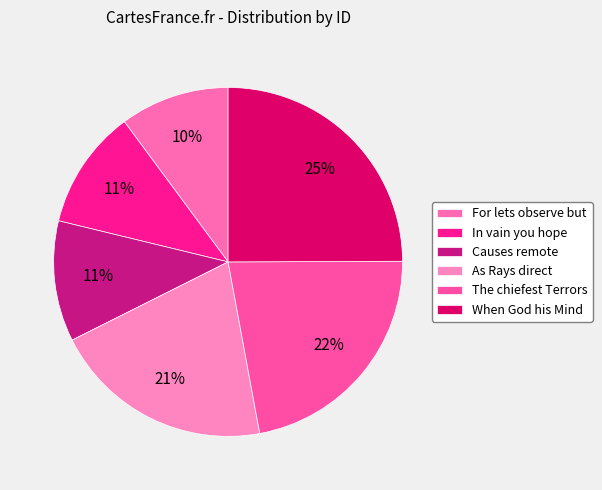

Rank the categories by value from lowest to highest.

For lets observe but, who did frame the, In vain you hope Illustrious Youth will, Causes remote from our Observance fly, As Rays direct are hurtful to the Mind, The chiefest Terrors which in Death we, When God his Mind in meaner th